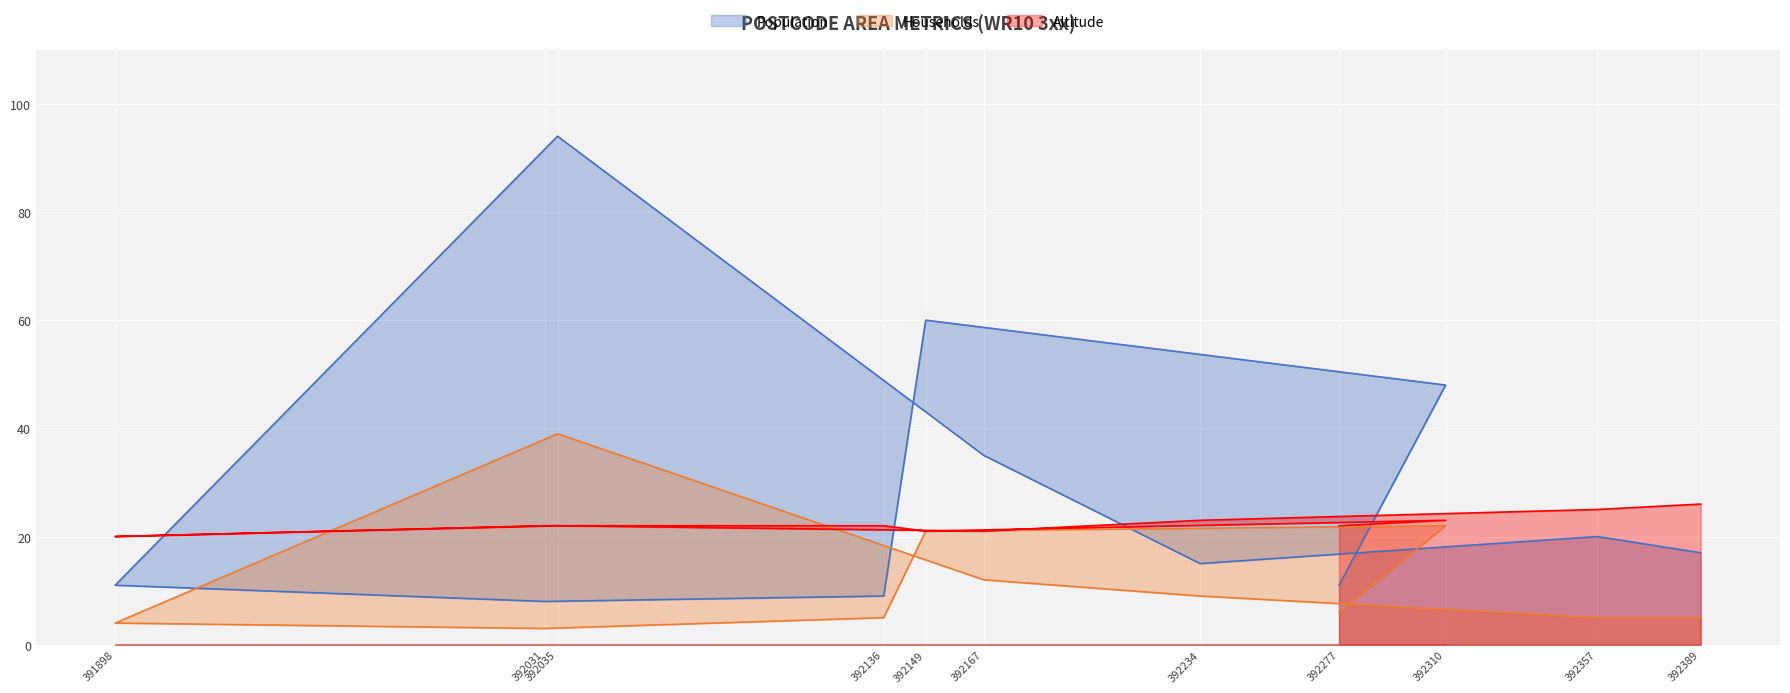

What position from the right is 392357?

2